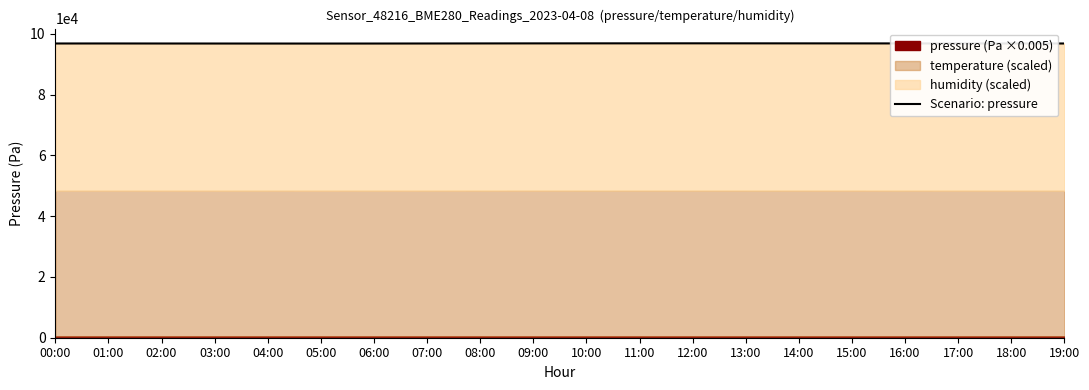

Does the chart have visible grid lines?

No